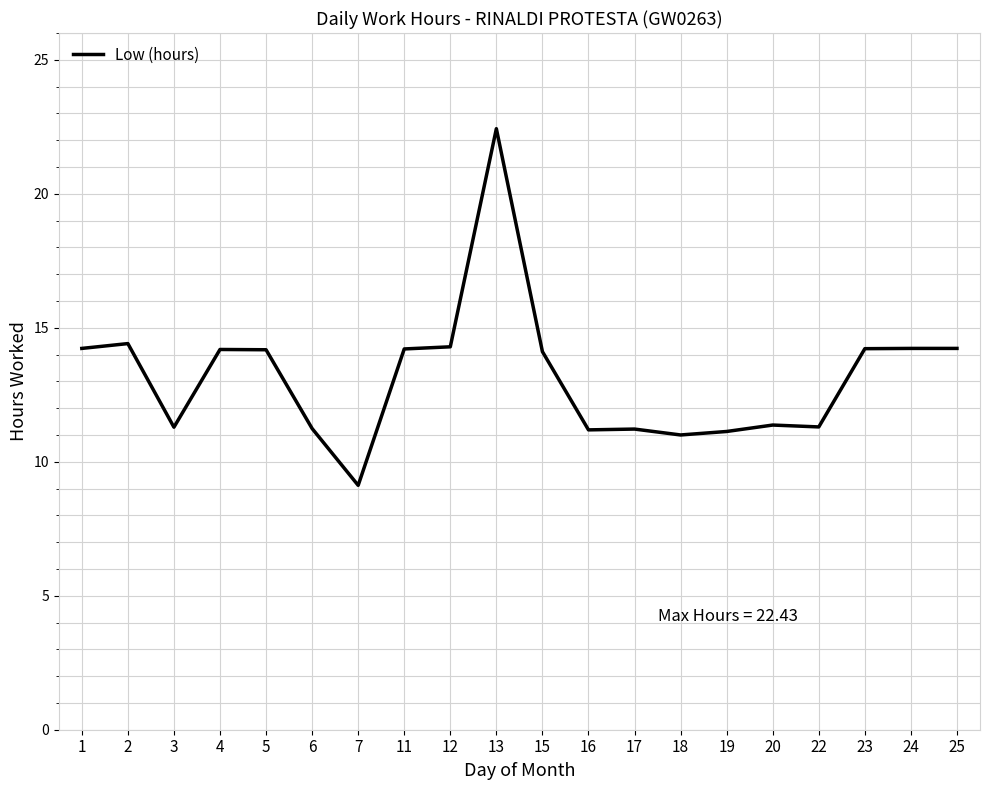

Which label corresponds to the smallest value in the chart?

7